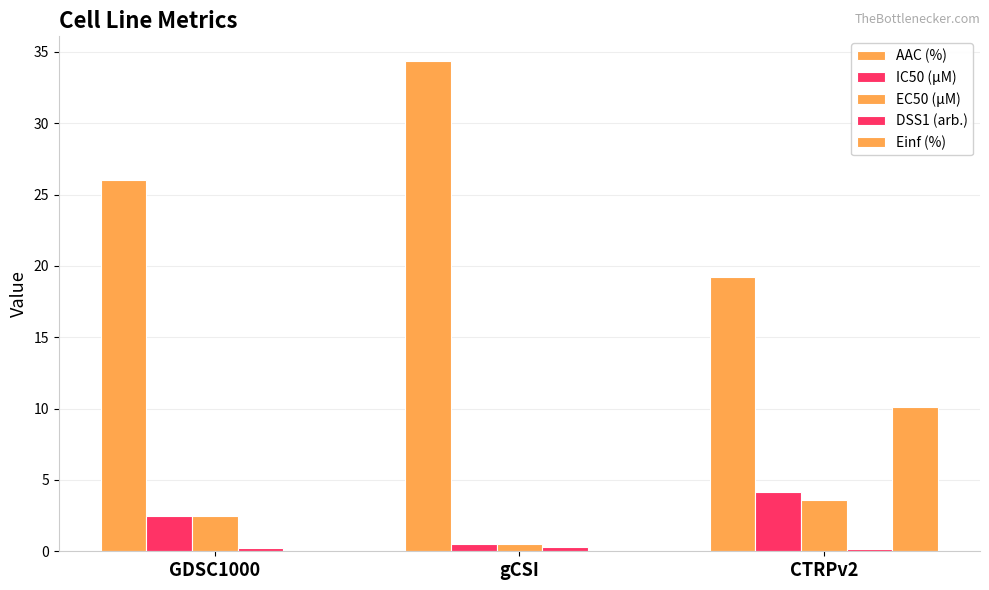

How many groups of bars are there?

3